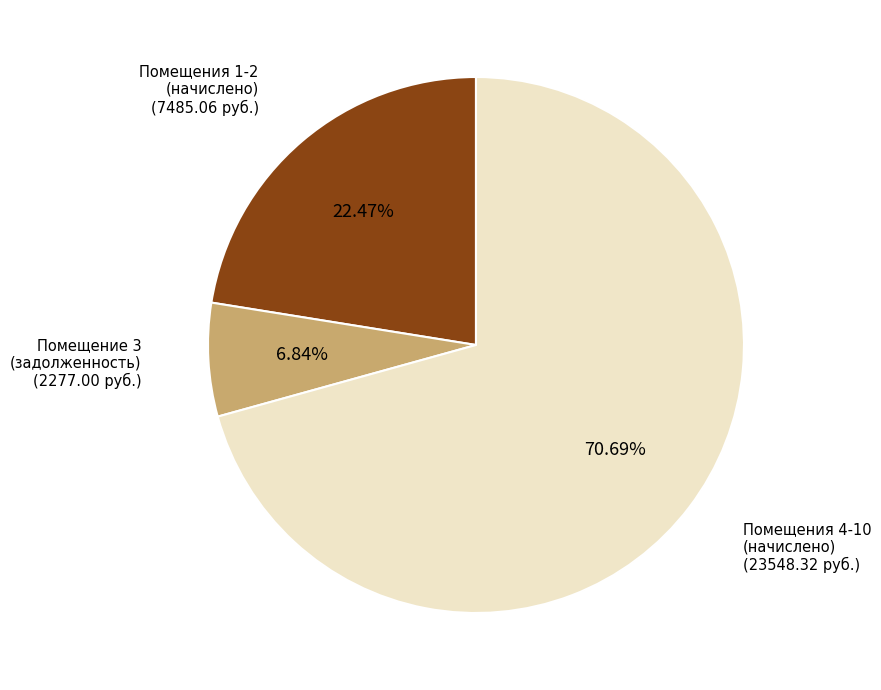

To the nearest percent, what is the difference between the largest and smallest slice percentages?

64%